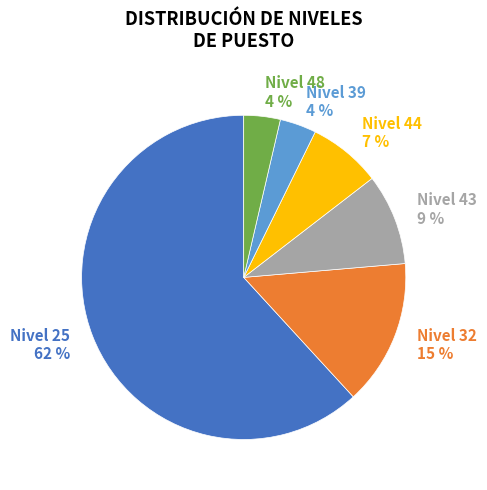

Which has a higher value, Nivel 48 4 % or Nivel 25 62 %?

Nivel 25 62 %